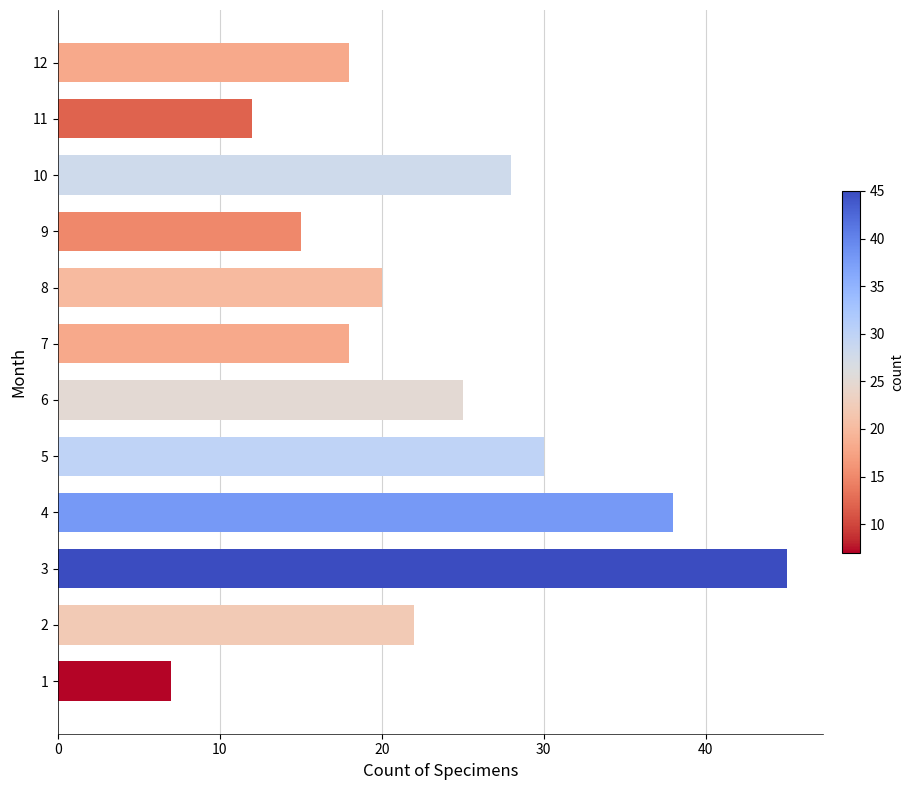

What is the difference between the second highest and second lowest values?

26